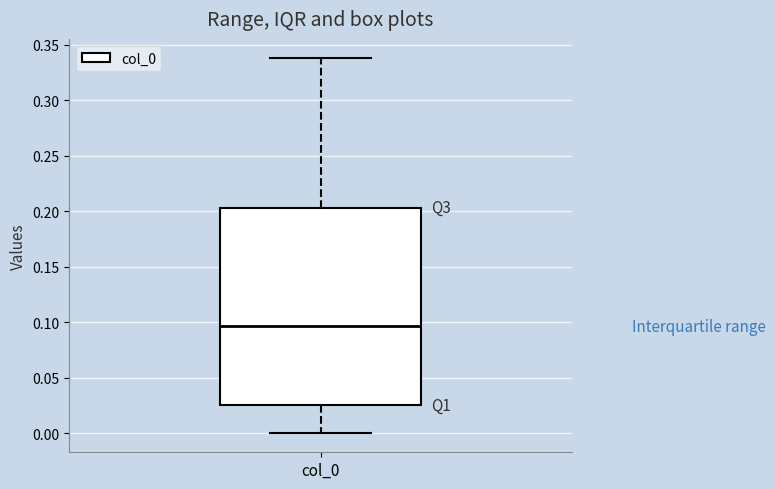

Where is the lower edge of the box for col_0 on the y-axis? The values are not printed on the chart, so give them approximately, as read against the axis.

0.025